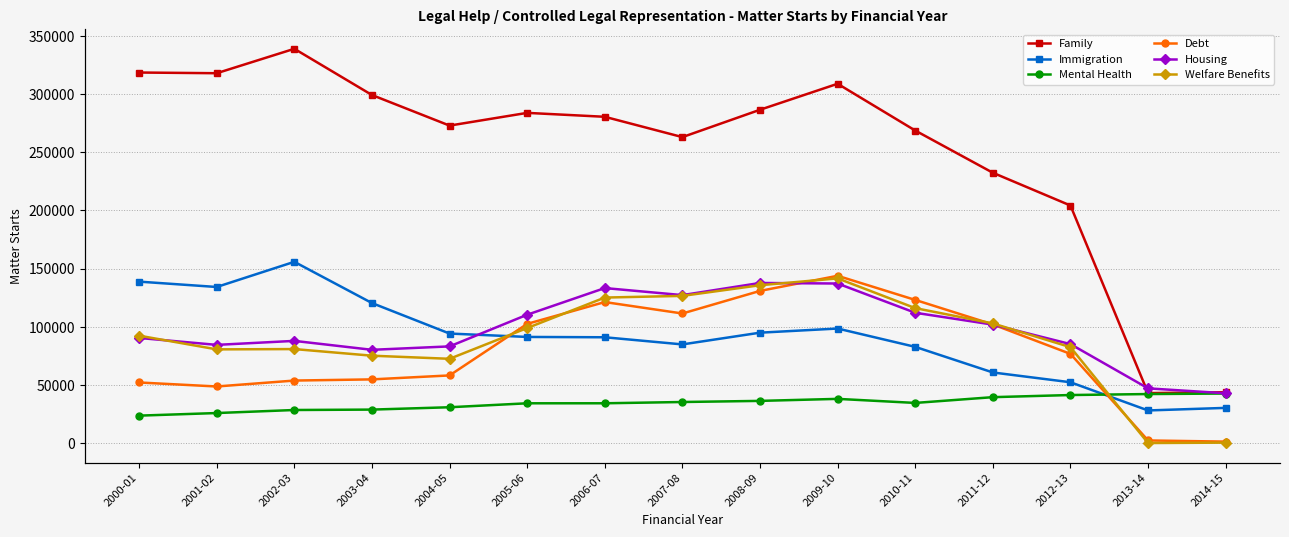

True or false: Debt has more than 2 points higher than both neighbors.

False